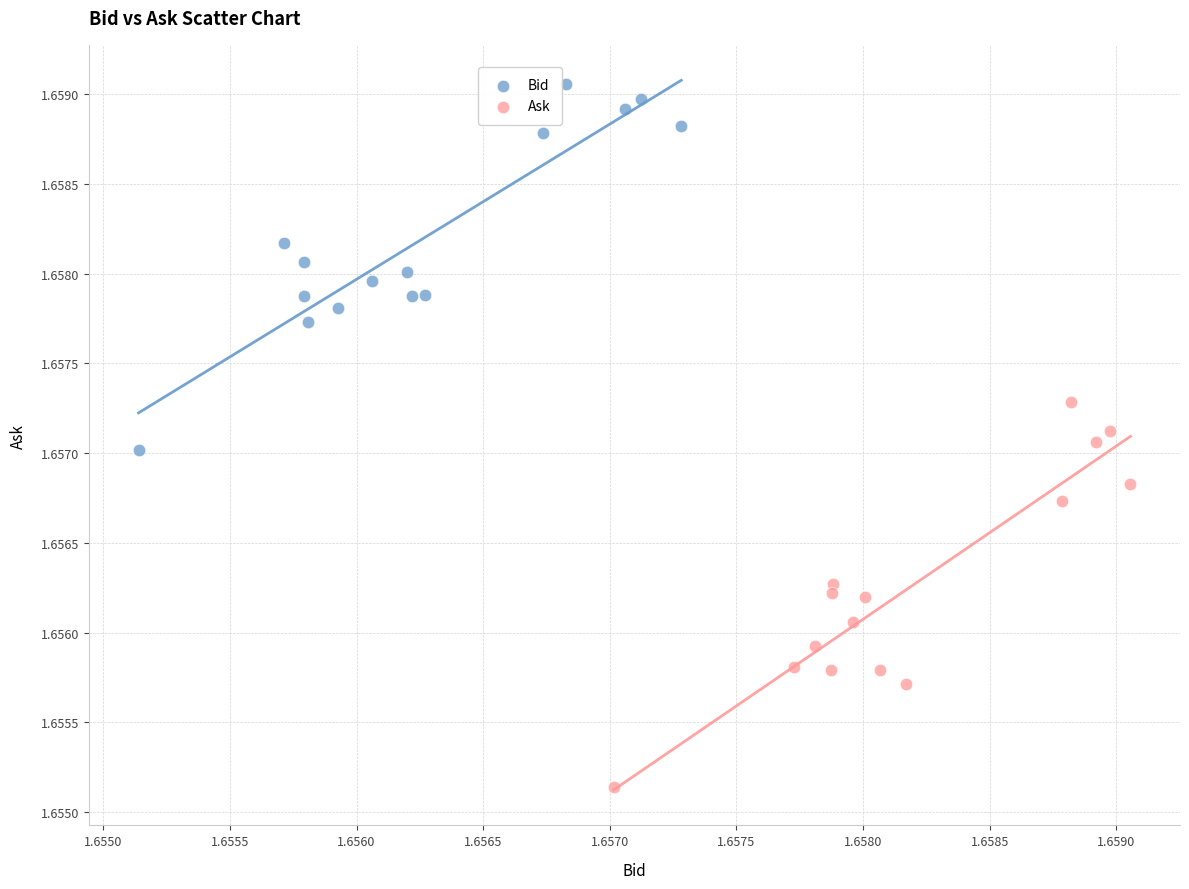

Which series contains the lowest Y value?

Ask